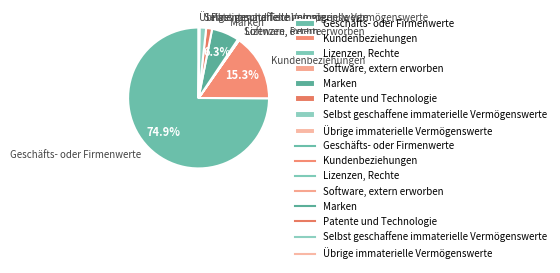

Which category has the biggest portion of the pie?

Geschäfts- oder Firmenwerte